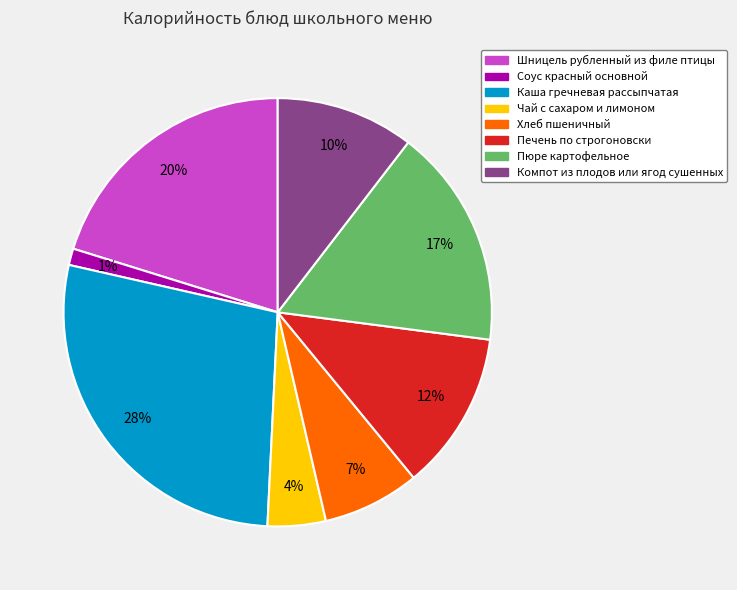

Is the sum of Печень по строгоновски and Хлеб пшеничный greater than half?

No